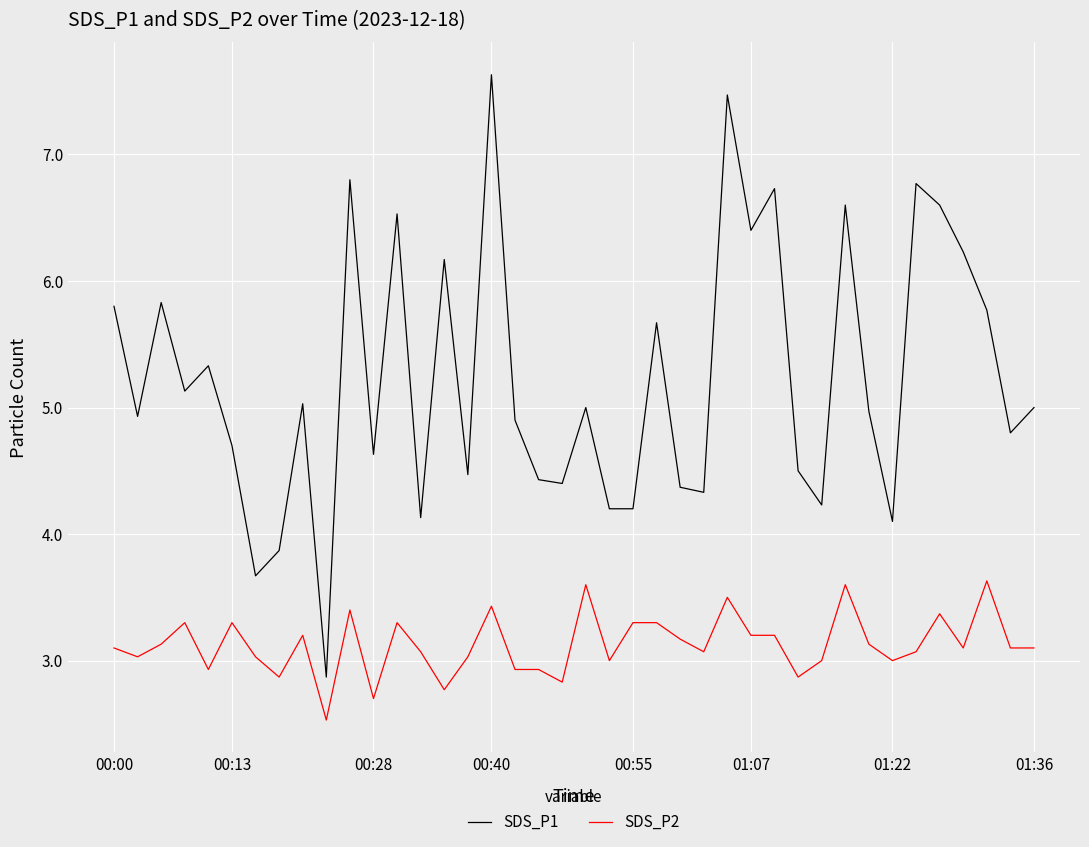

Rank the series by their average value, from highest to lowest.

SDS_P1, SDS_P2